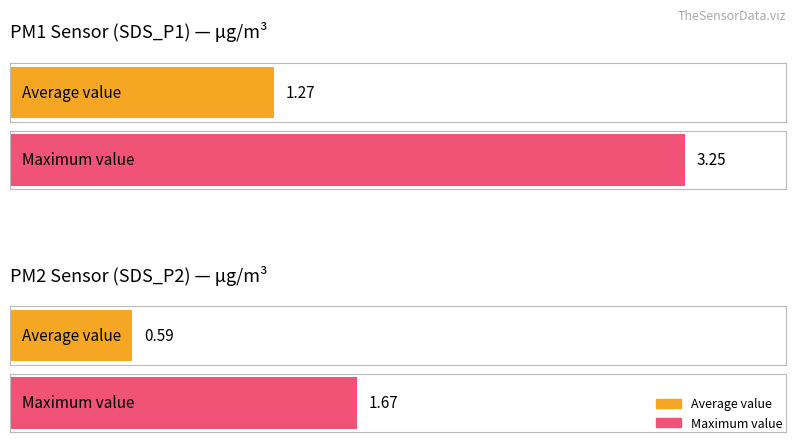

What is the average value of the SDS_P2 series?

0.6